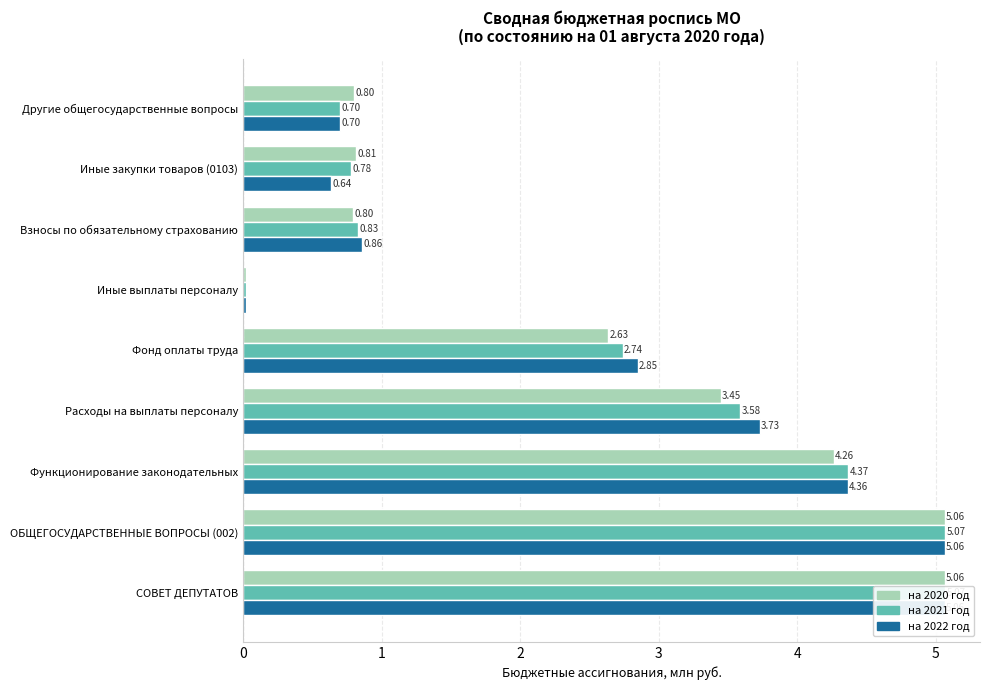

Between Иные выплаты персоналу and Взносы по обязательному страхованию, which is larger?

Взносы по обязательному страхованию